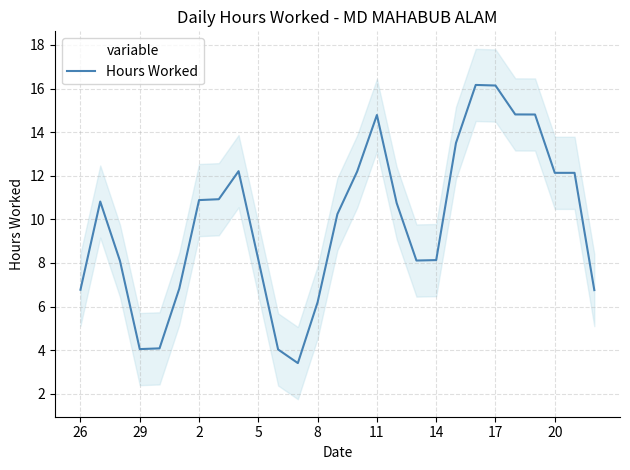

Is it true that Hours Worked equals 9.8 at 8?

False